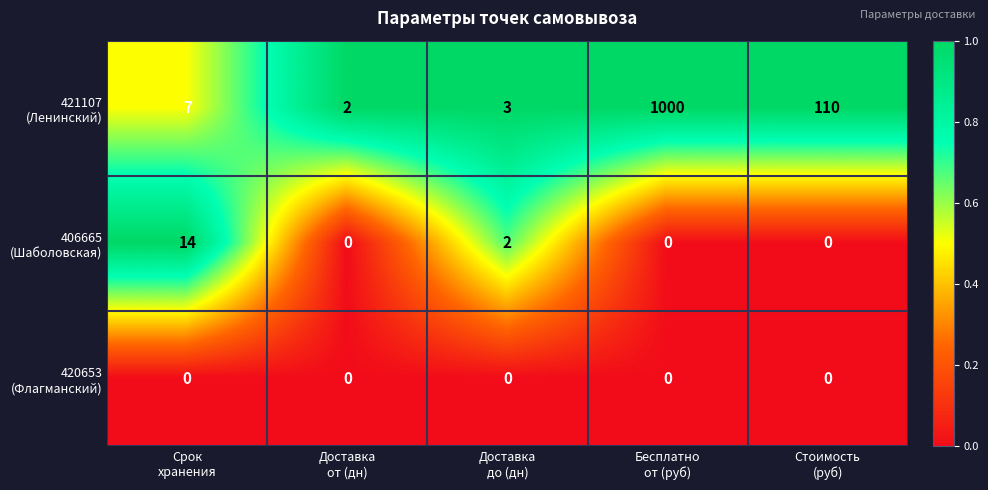

What is the greatest value displayed?

1000